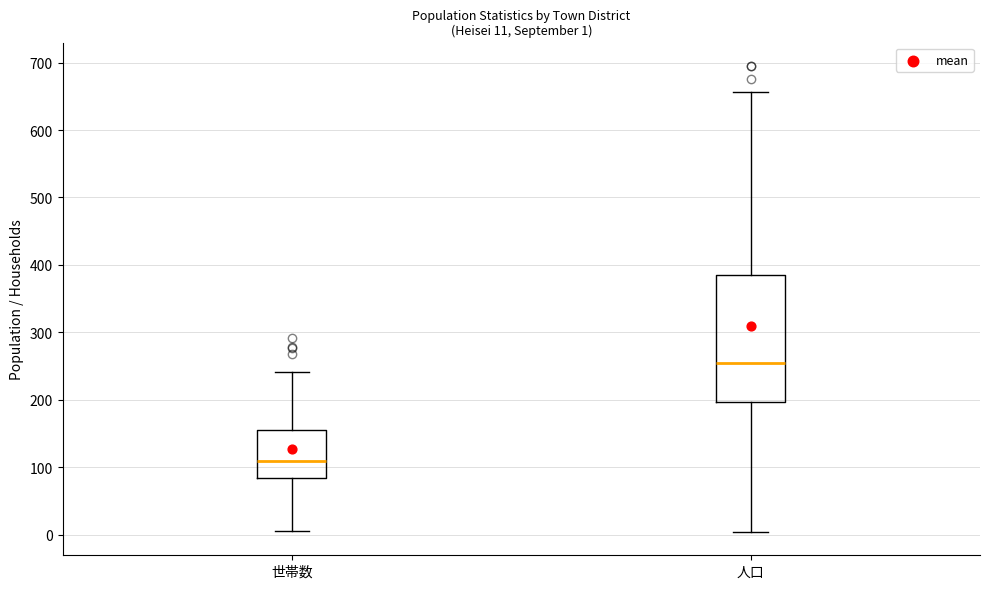

Comparing the boxes themselves (not the whiskers), which one is the tallest?

人口